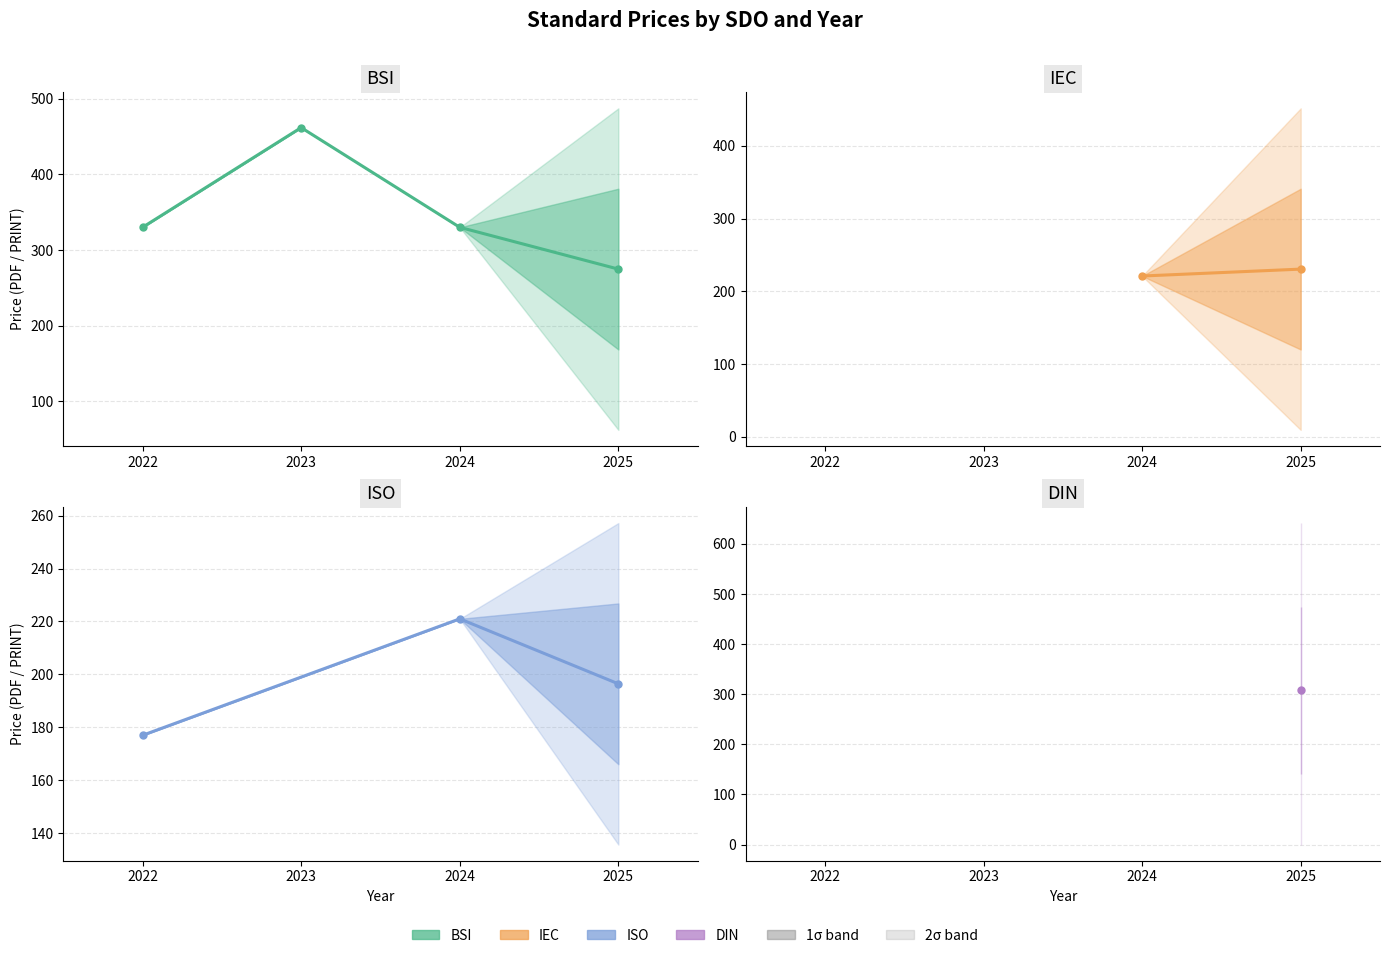

Is it true that Price (PDF) equals 140.9 at 2025?

True